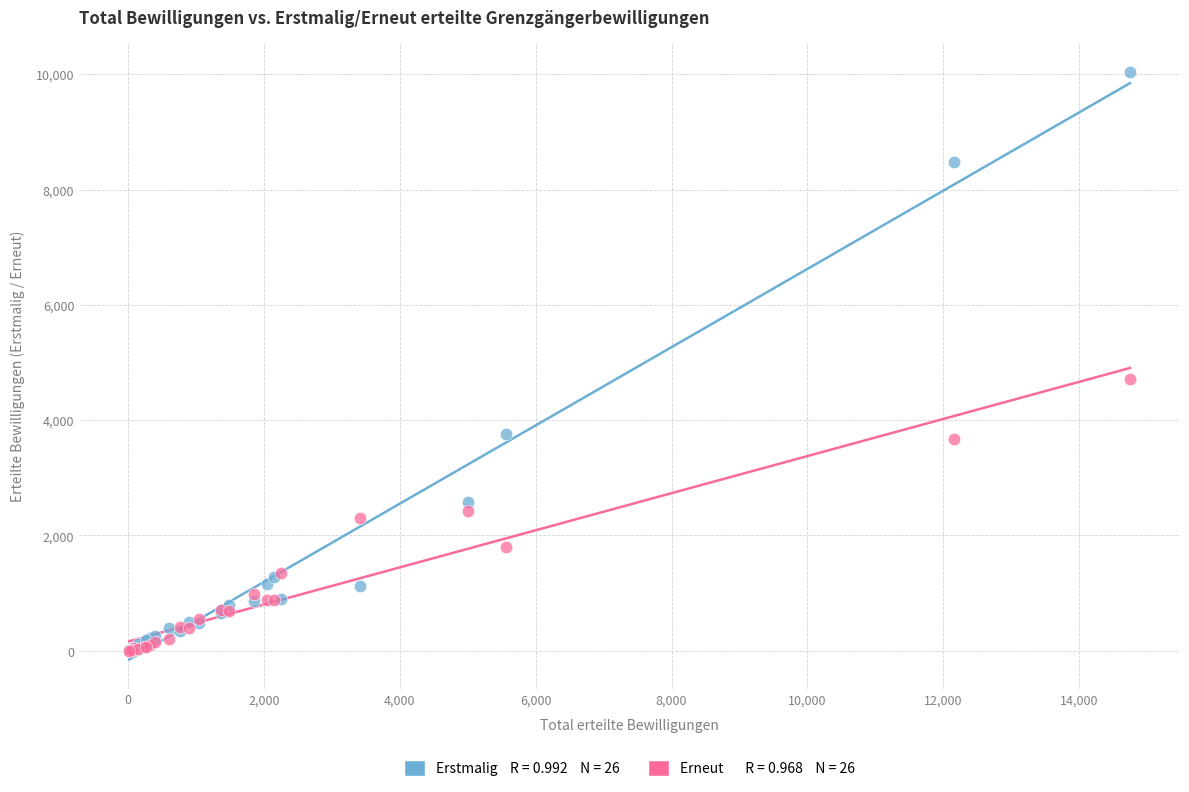

Across all series, what Y value is closest to 5020?

4714